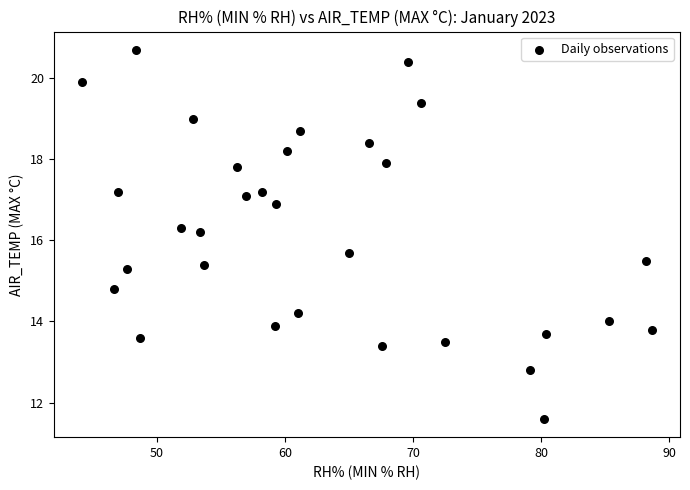

What is the range of X values (max minus min)?

44.4